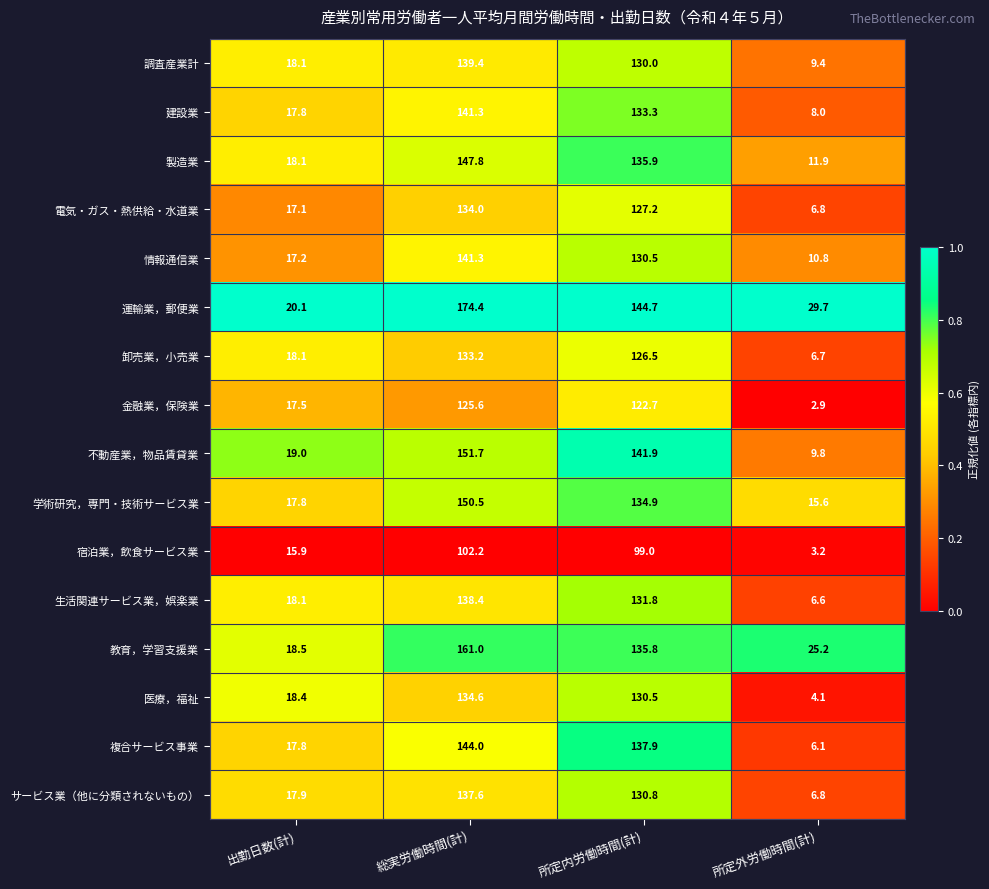

List the labels in order of 複合サービス事業 value, smallest first.

所定外労働時間(計), 出勤日数(計), 所定内労働時間(計), 総実労働時間(計)